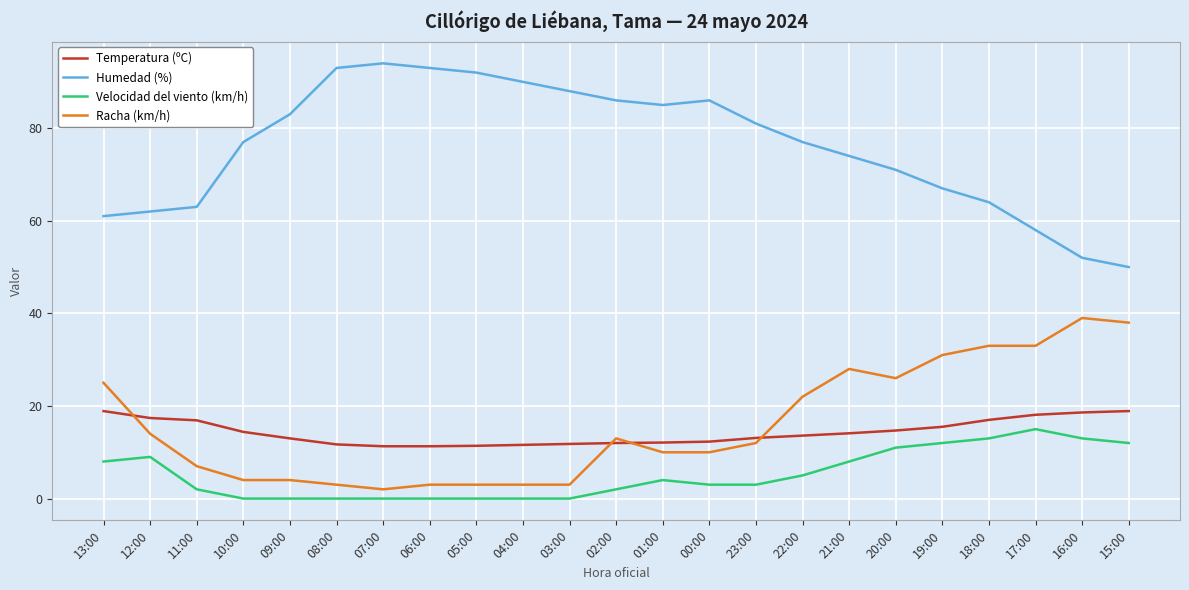

True or false: Temperatura (ºC) and Velocidad del viento (km/h) cross at least once.

False